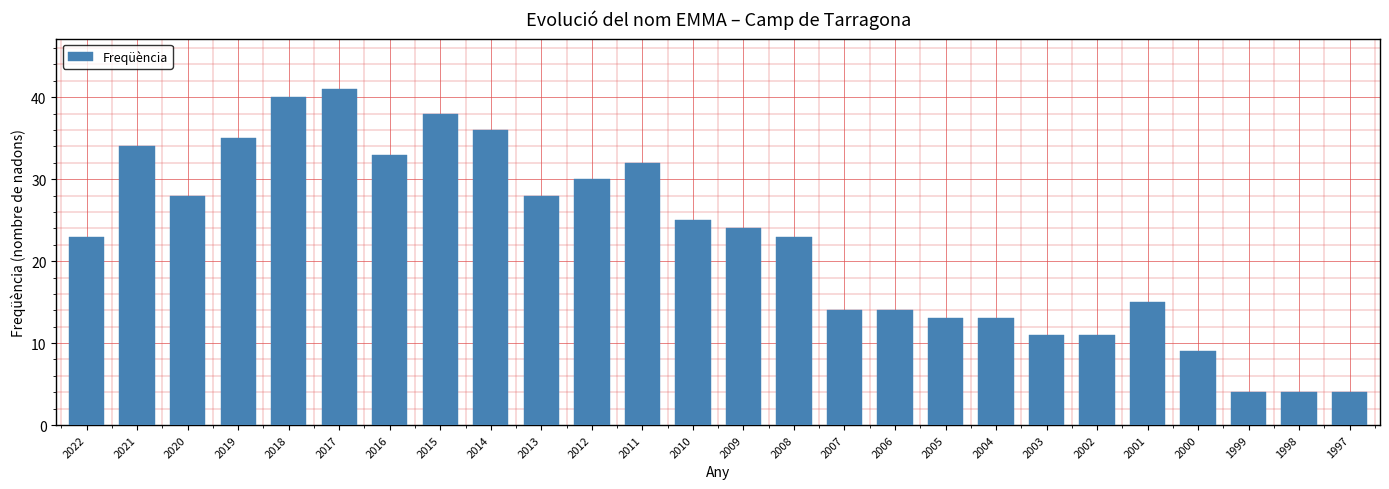

Are the bars horizontal?

No